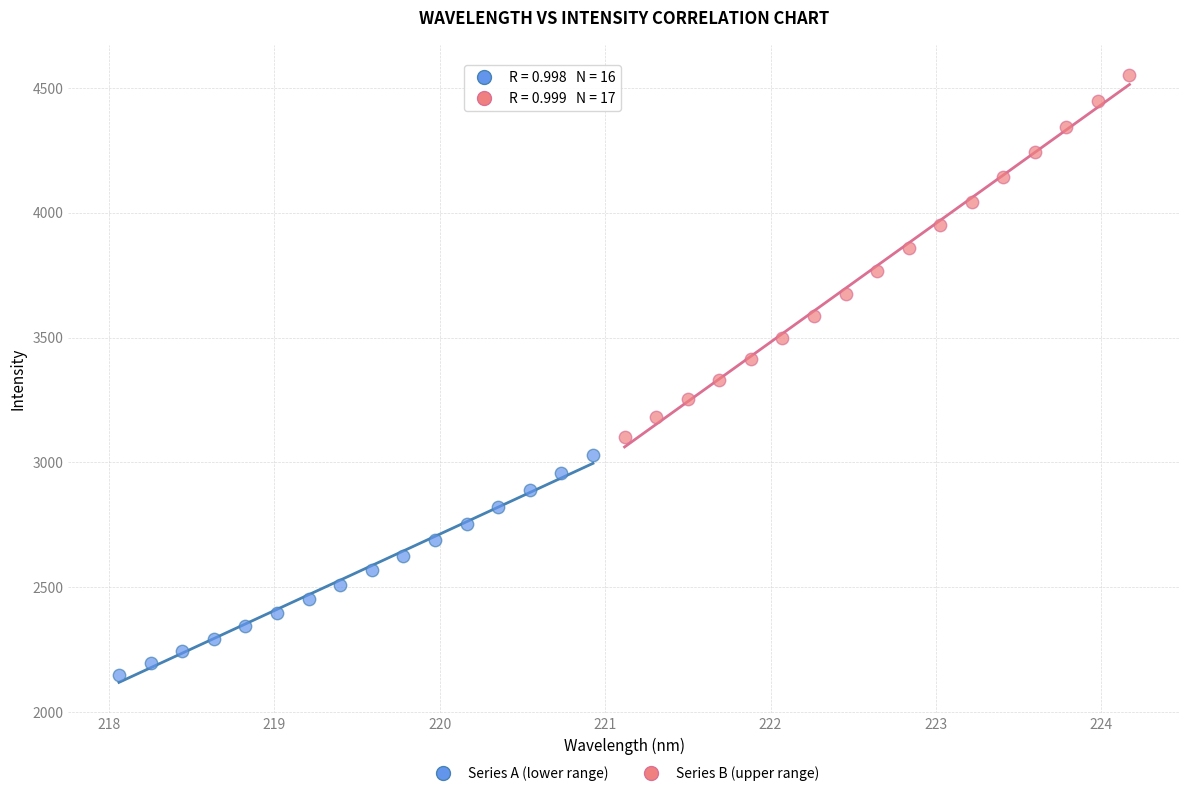

Which series contains the lowest Y value?

Series A (lower range)